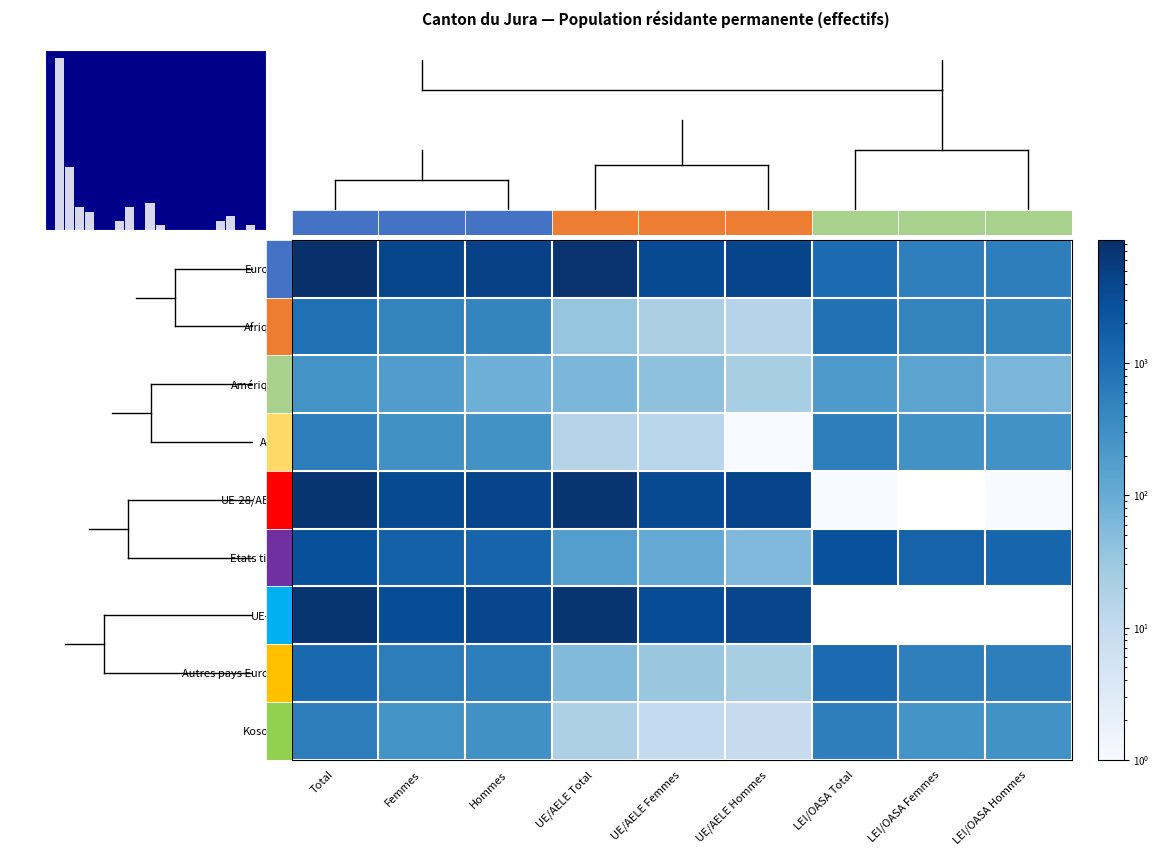

What value does the Asie series have at Femmes?

294